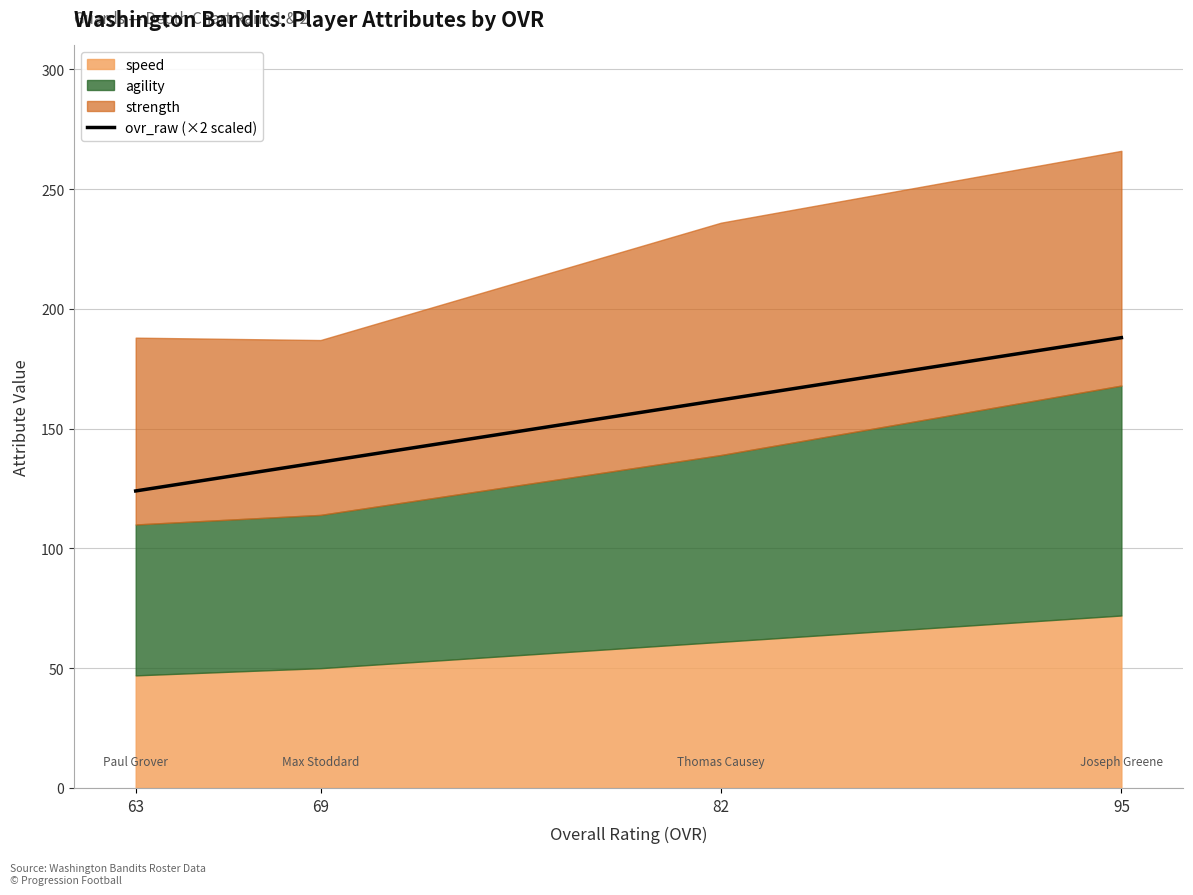

What is the sum of all values?

610